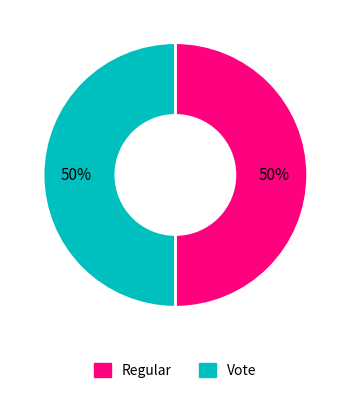

What is the ratio of the value at Regular to the value at Vote?

1.0